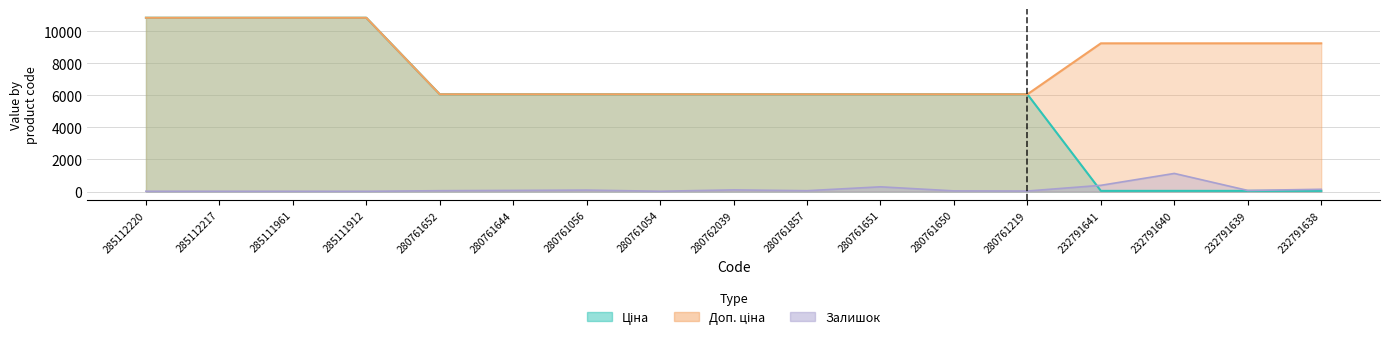

The Доп. ціна series shows 6067.2 at 280762039. True or false?

True